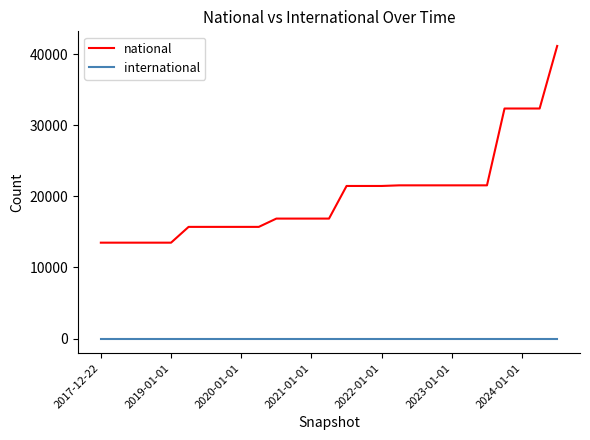

What is the maximum value for national?

41141